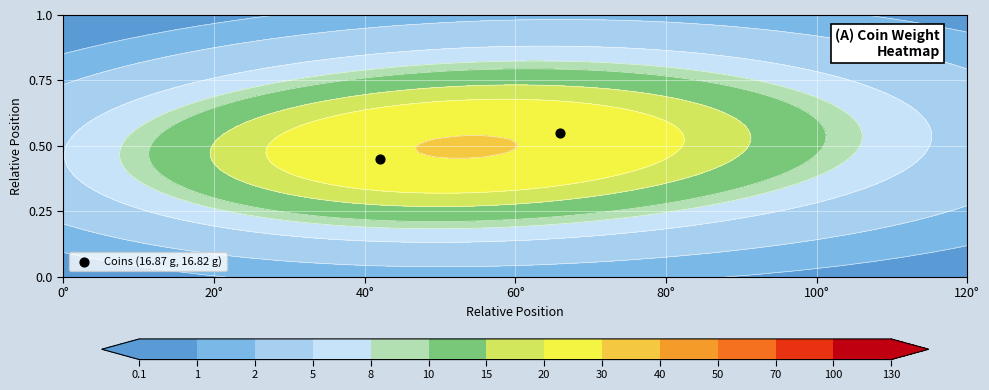

Reading left to right, list all the values displayed in this chart.

0.5	0.6